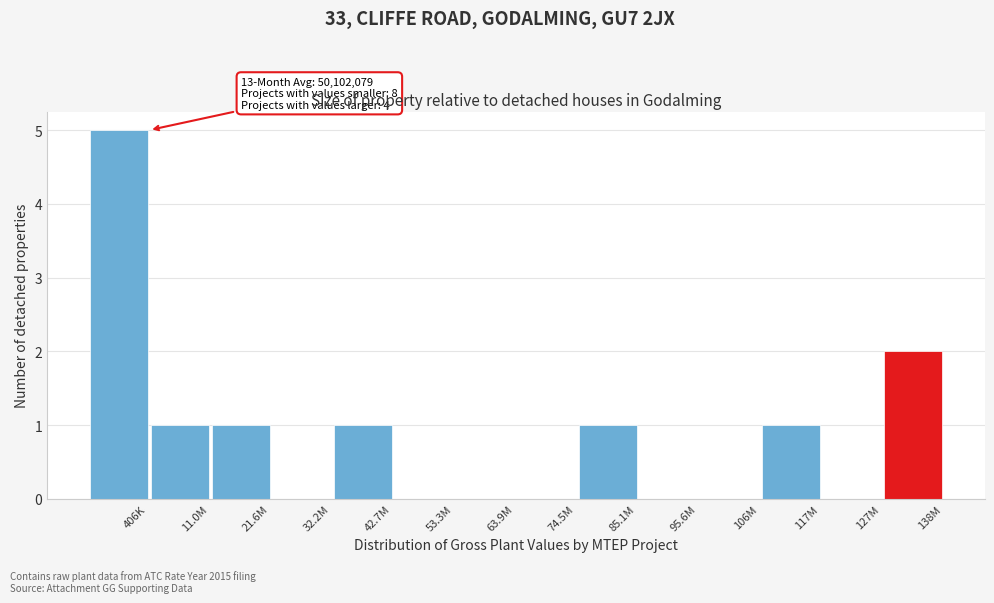

Reading left to right, list all the values displayed in this chart.

406K=5	11.0M=1	21.6M=1	32.2M=0	42.7M=1	53.3M=0	63.9M=0	74.5M=0	85.1M=1	95.6M=0	106M=0	117M=1	127M=0	138M=2